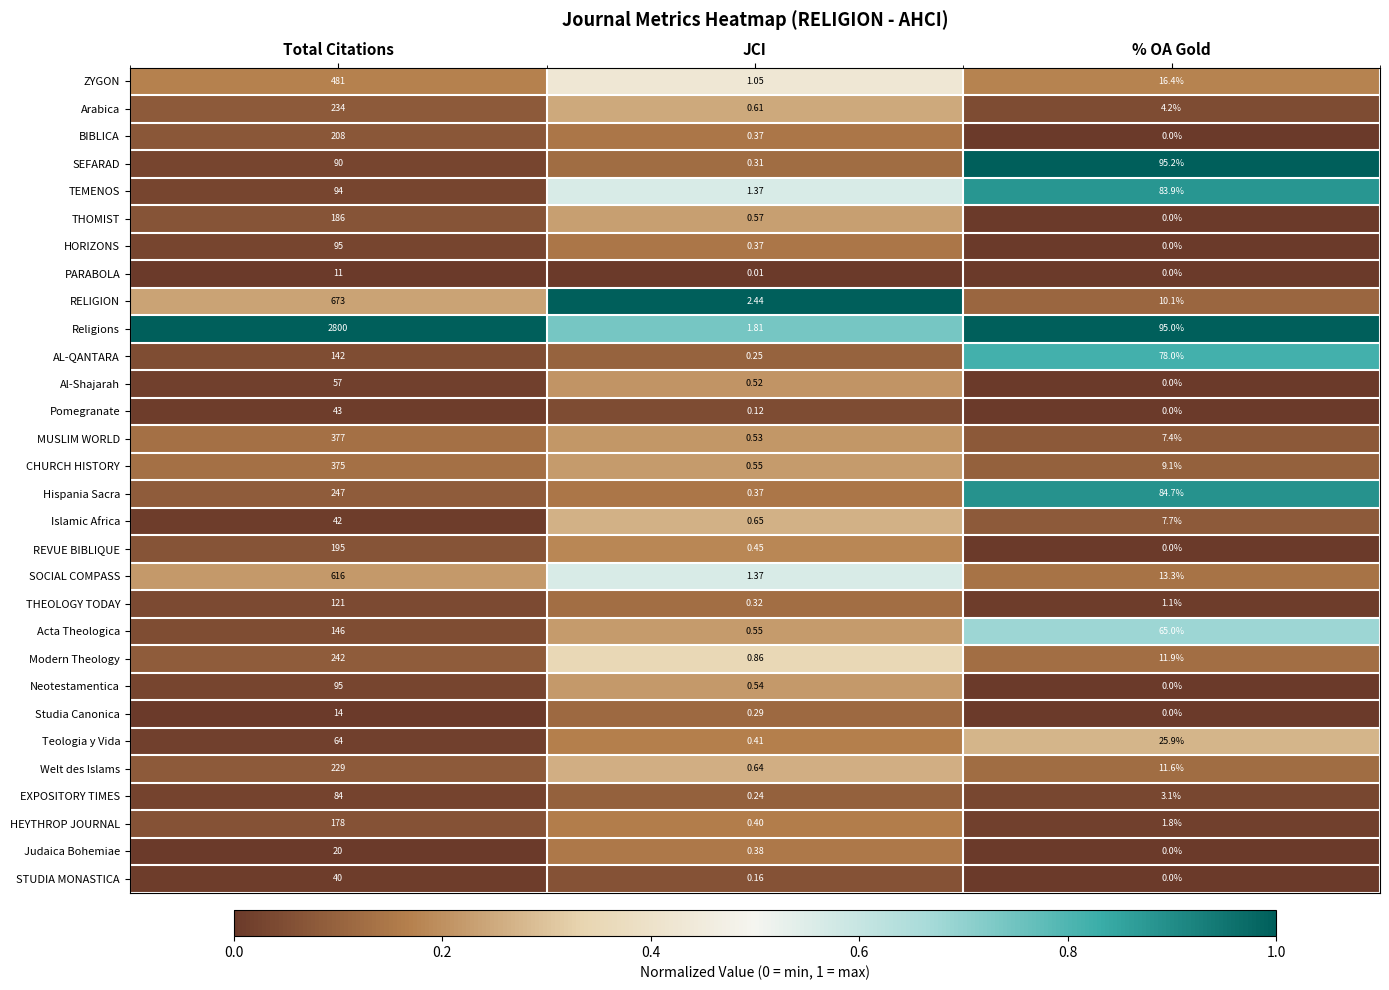

Between Total Citations and JCI, which series saw the biggest shift?

Religions